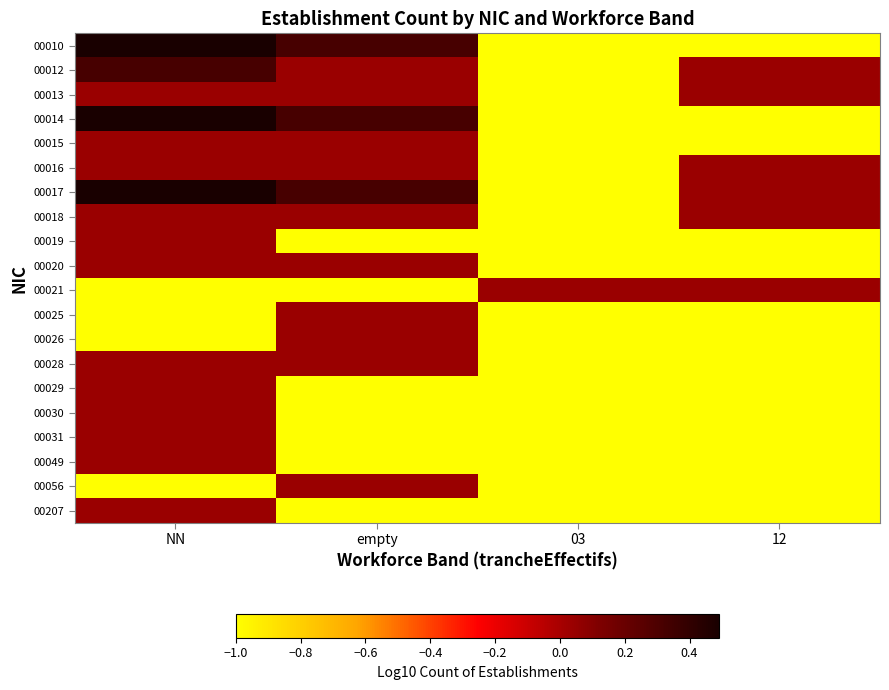

Which category has the lowest value across all series?

03